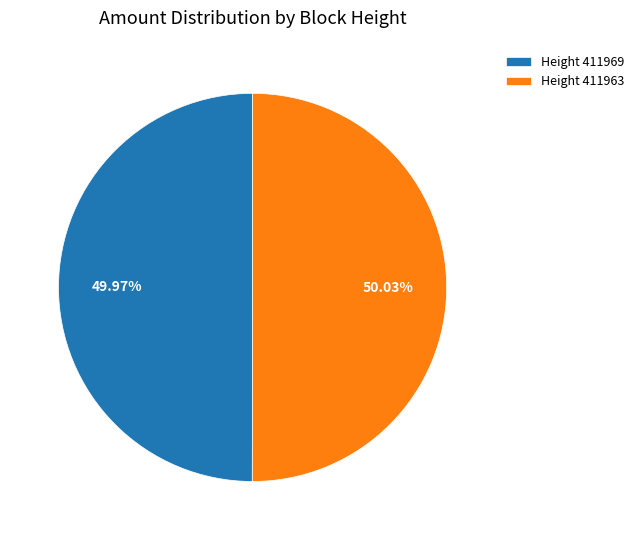

To the nearest percent, what is the average slice percentage?

50%